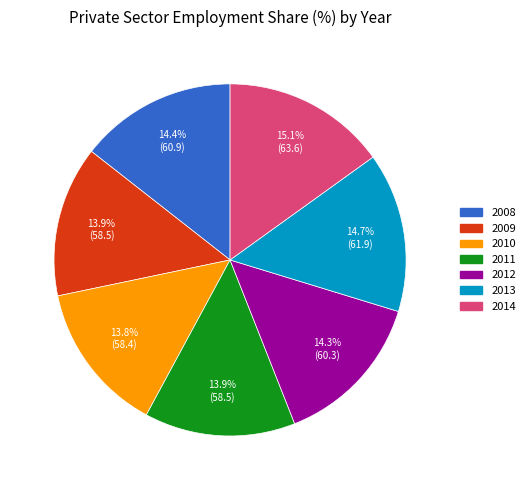

The 2014 slice represents 15% of the pie. True or false?

True